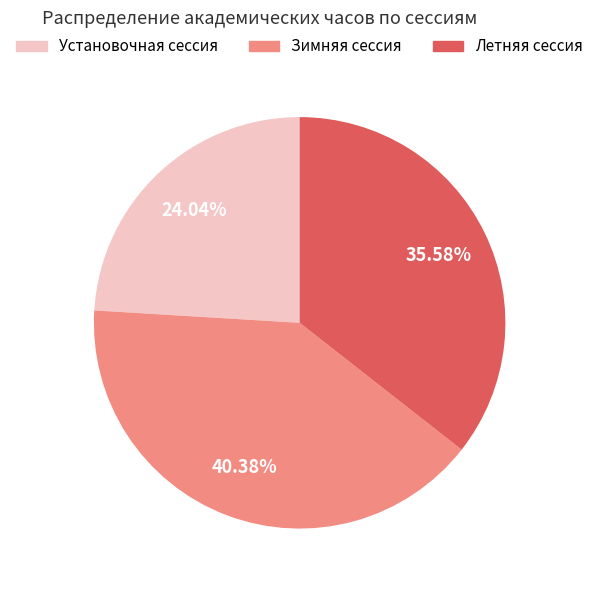

What percentage is the Зимняя сессия slice, to the nearest percent?

40%